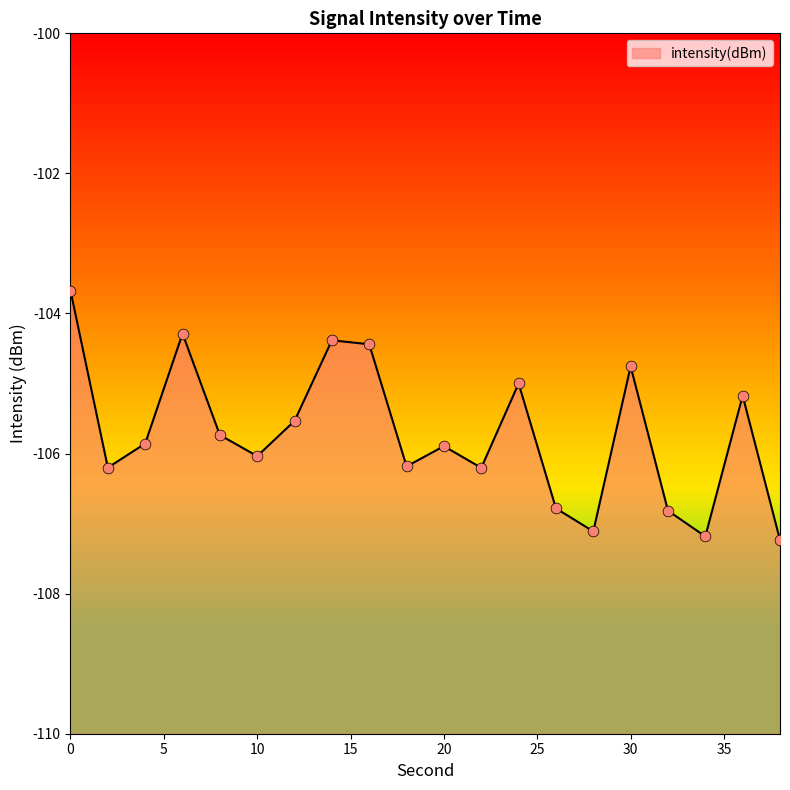

What is the change in value from 30 to 32?

-2.1